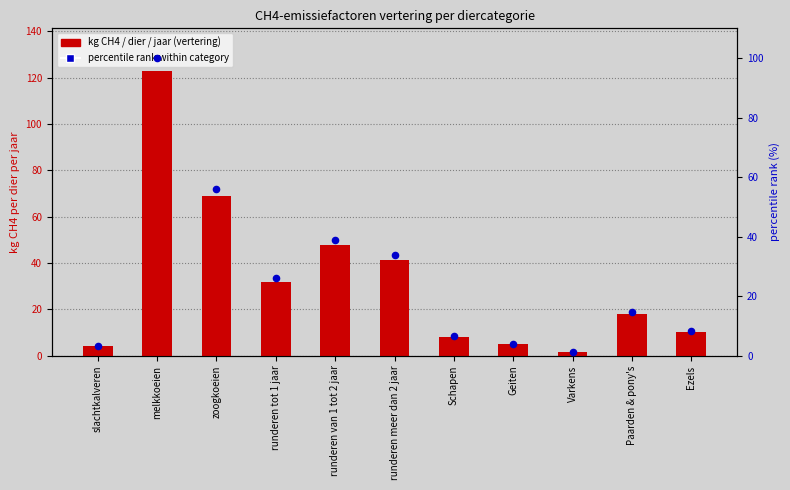

At how many categories does at least one series exceed 121?

1